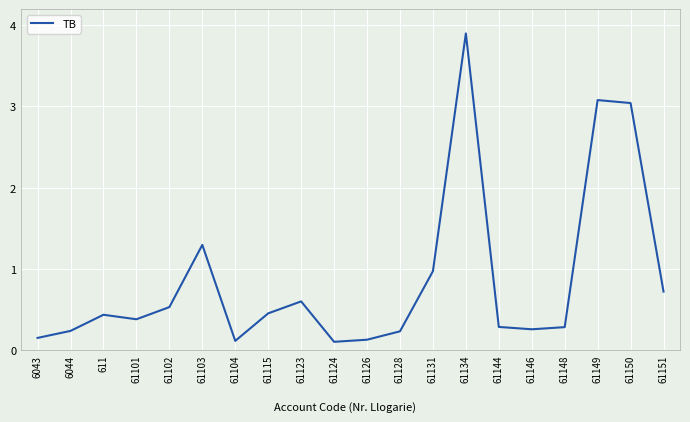

What position from the right is 61123?

12